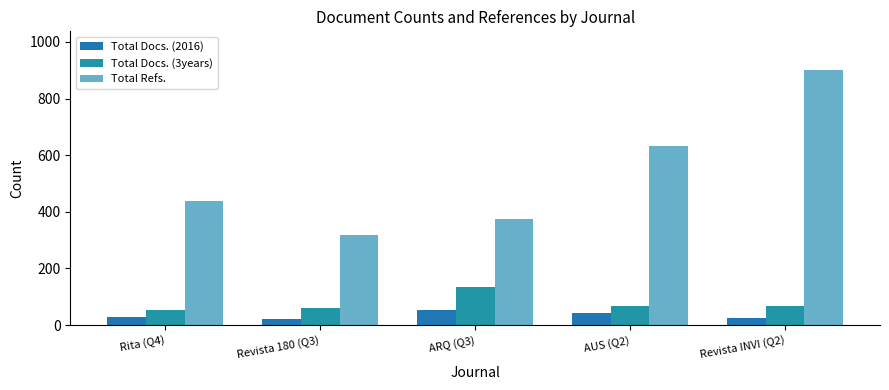

Which category has the lowest value across all series?

Revista 180 (Q3)